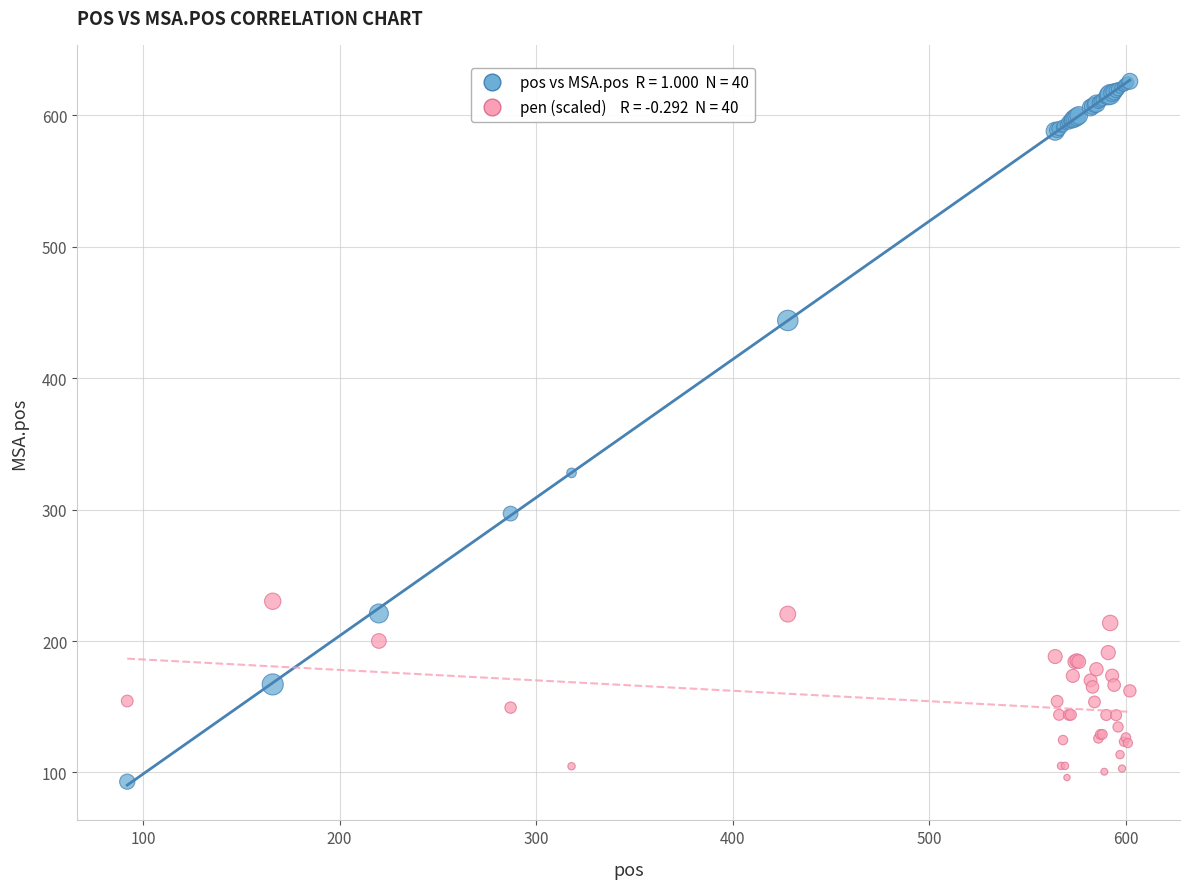

Across all series, what Y value is closest to 359?

328.0